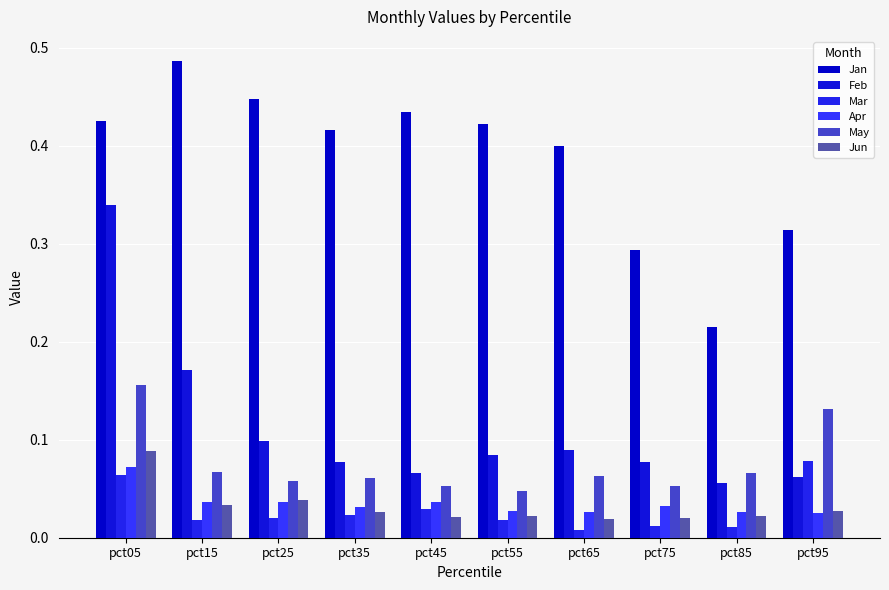

How many distinct data groups are displayed?

6